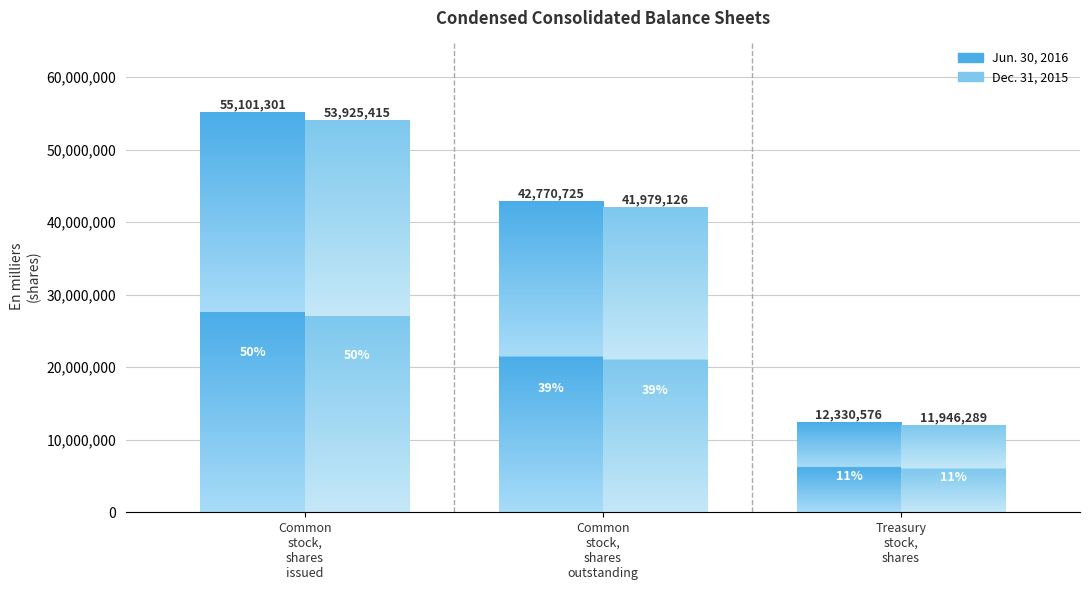

Reading left to right, list all the values displayed in this chart.

Jun. 30, 2016: Common stock, shares issued=55101301	Common stock, shares outstanding=42770725	Treasury stock, shares=12330576
Dec. 31, 2015: Common stock, shares issued=53925415	Common stock, shares outstanding=41979126	Treasury stock, shares=11946289